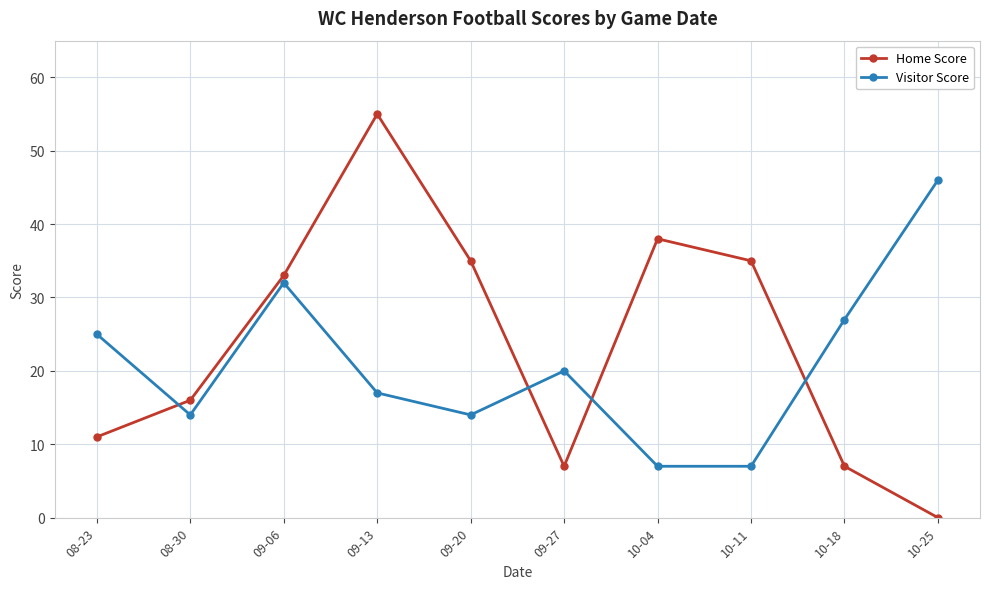

Where do Home Score and Visitor Score first cross each other?

08-23 and 08-30